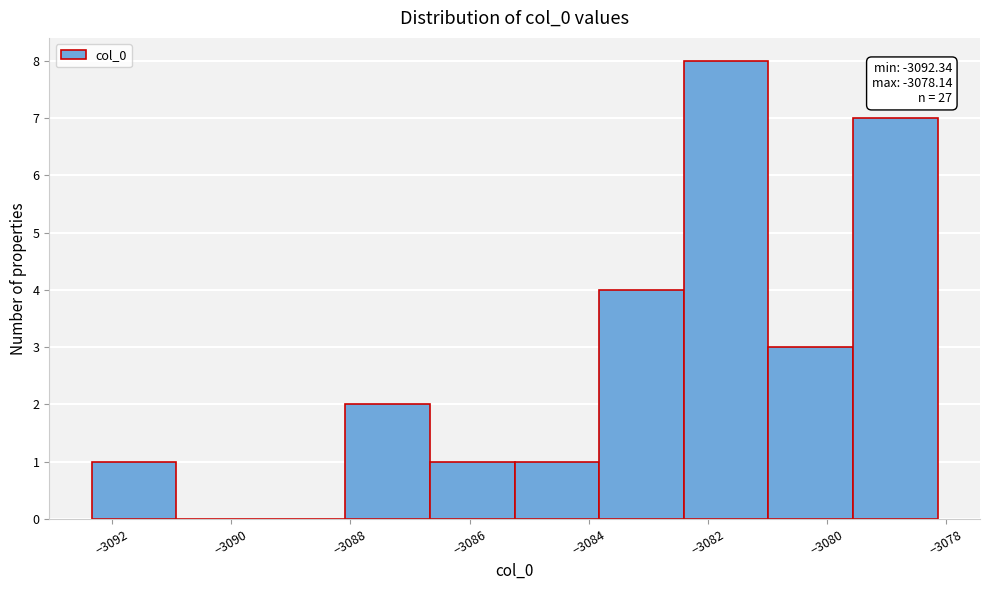

Which range on the x-axis has the tallest bar?

-3082.4 to -3081.0